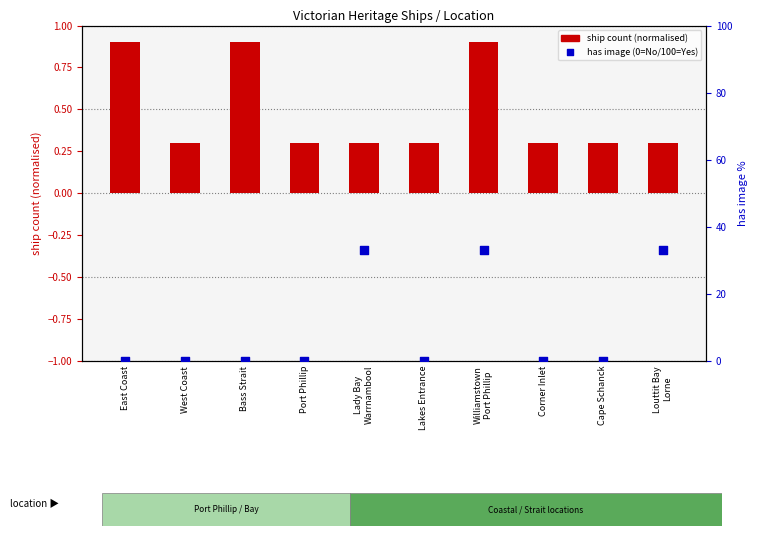

Is the value of ship count (normalised) at Corner Inlet greater than the value of has image (0/100) at Corner Inlet?

Yes